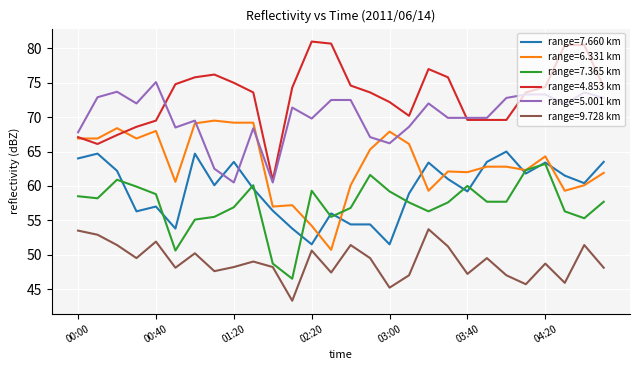

List the series in order of their peak value, lowest first.

range=9.728 km, range=7.365 km, range=7.660 km, range=6.331 km, range=5.001 km, range=4.853 km